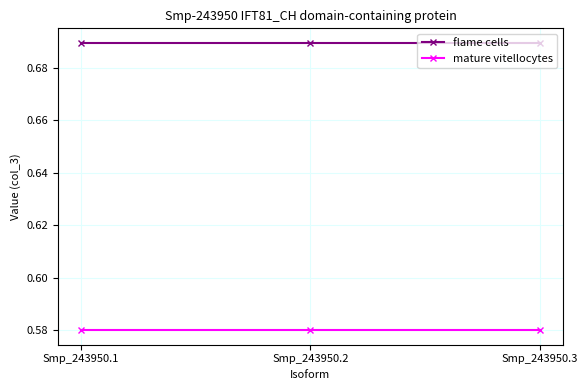

What is the spread (max minus min) of values at Smp_243950.3?

0.1